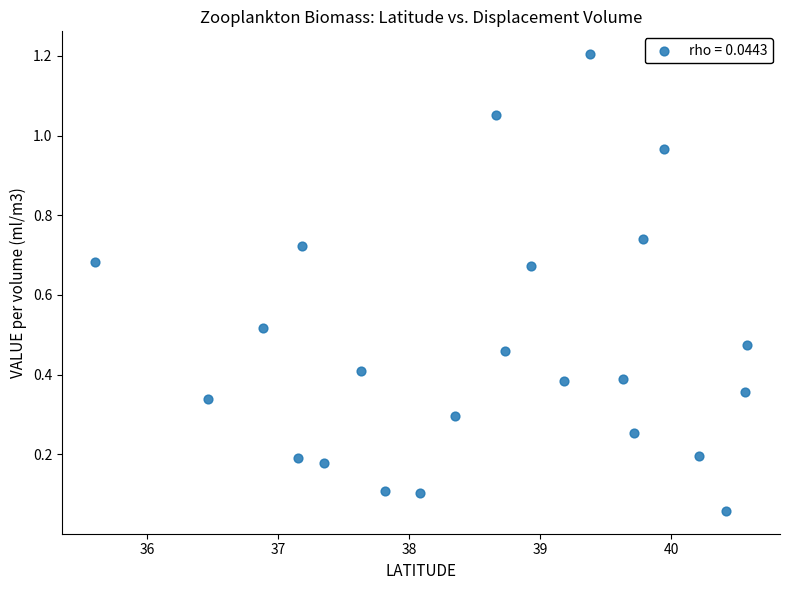

What is the range of X values (max minus min)?

5.0